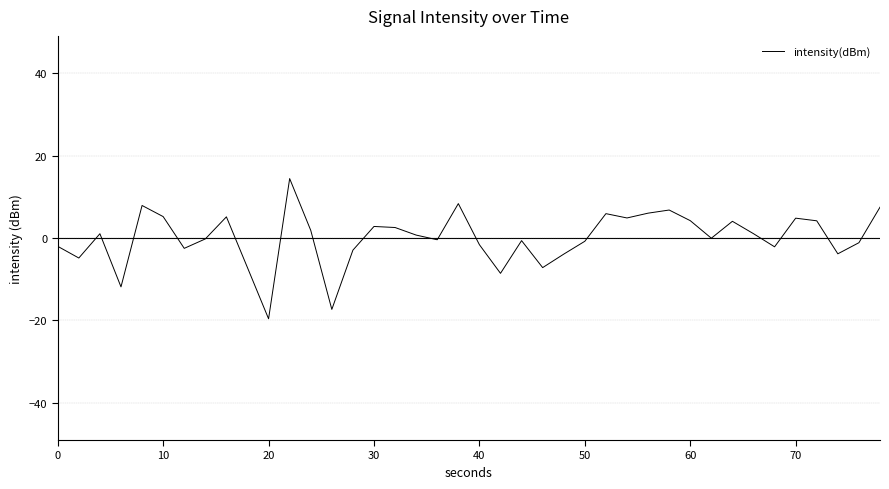

What is the minimum value shown in the chart?

-19.6